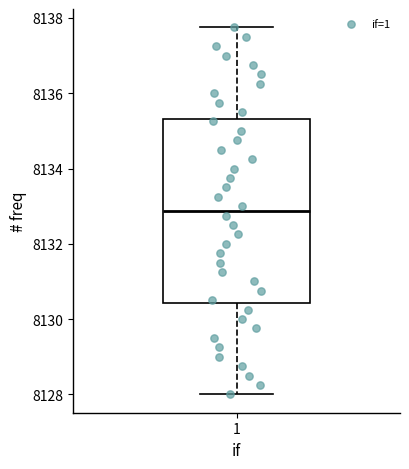

Read this box plot against the y-axis: the position of the median line, the range covered by the box, and the ends of both whiskers. The values are not printed on the chart, so give them approximately, as read against the axis.

median 8132.8, box 8130.4 to 8135.4, whiskers 8128.0 to 8137.8